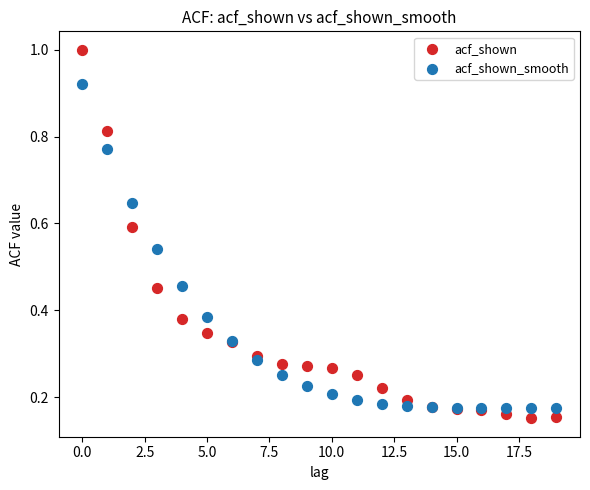

What are all the series names shown in the legend?

acf_shown, acf_shown_smooth